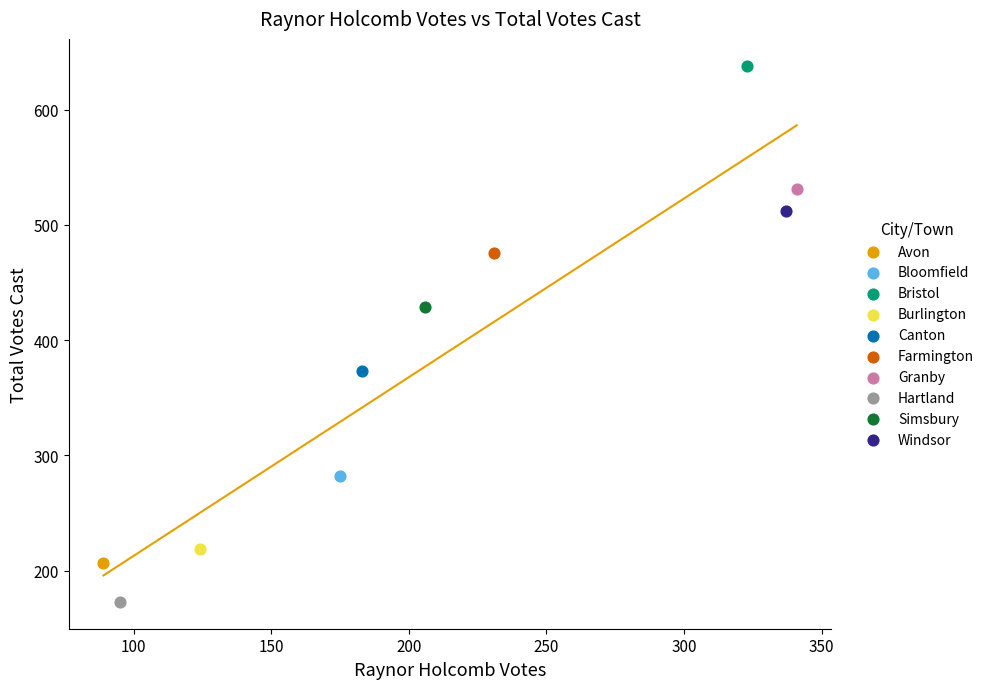

What are all the series names shown in the legend?

Avon, Bloomfield, Bristol, Burlington, Canton, Farmington, Granby, Hartland, Simsbury, Windsor